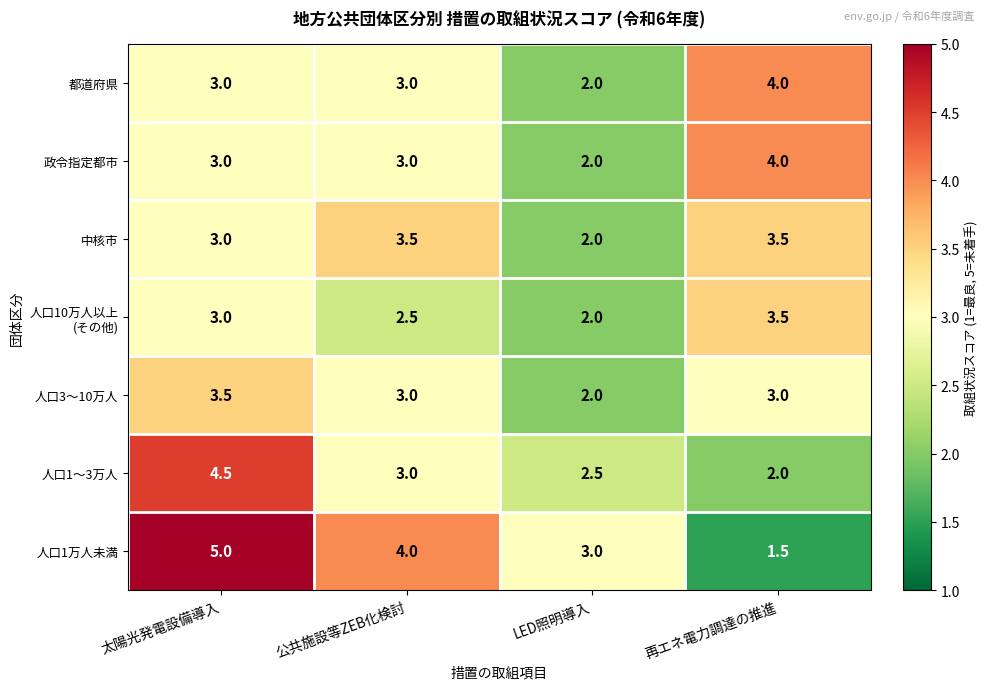

The value of 人口3〜10万人 at 再エネ電力調達の推進 is 1.0. True or false?

False